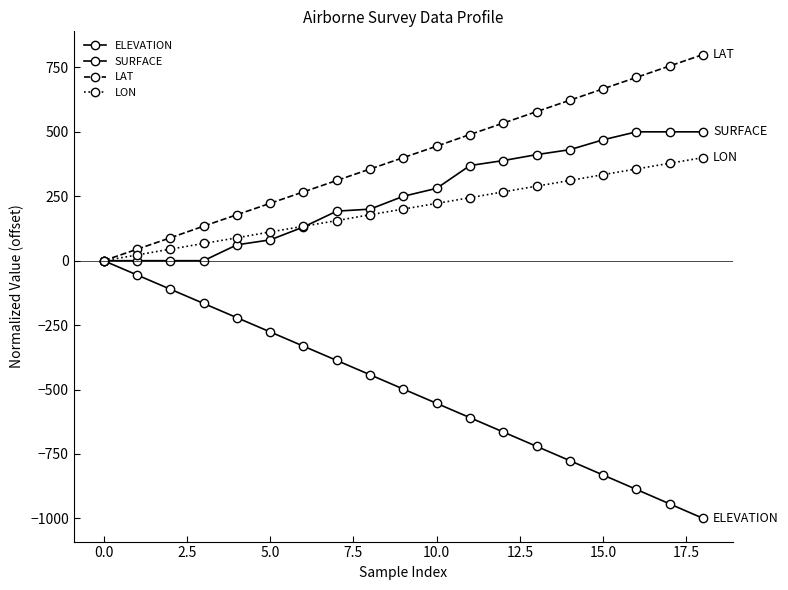

What is the value of the SURFACE point at the 9th from the left?

200.0